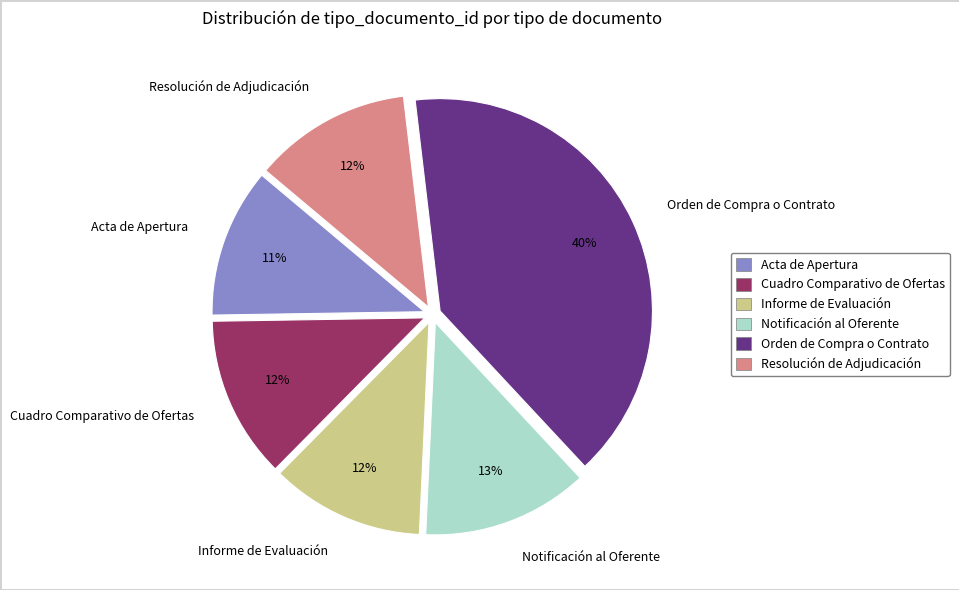

Is Notificación al Oferente the majority of the pie?

No